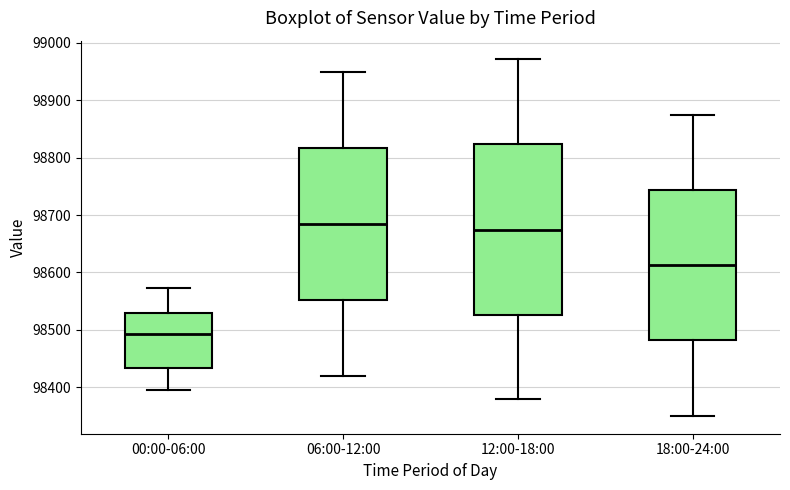

Reading left to right, read every box against the y-axis: the position of its median line, the range the box covers, and the ends of its whiskers. The values are not printed on the chart, so give them approximately, as read against the axis.

00:00-06:00: median 98490, box 98430 to 98530, whiskers 98390 to 98570
06:00-12:00: median 98680, box 98550 to 98820, whiskers 98420 to 98950
12:00-18:00: median 98670, box 98530 to 98820, whiskers 98380 to 98970
18:00-24:00: median 98610, box 98480 to 98740, whiskers 98350 to 98870